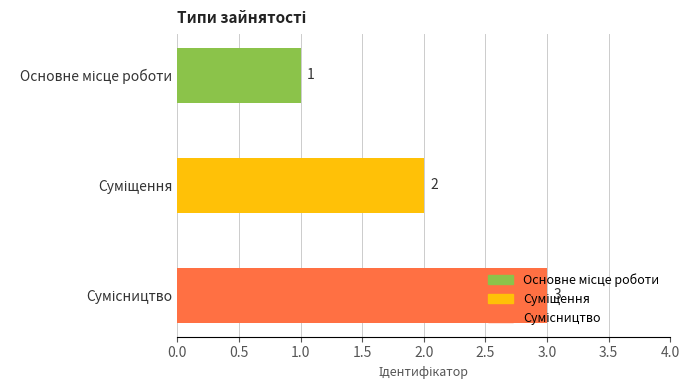

What is the value of the 3rd bar from the top?

3